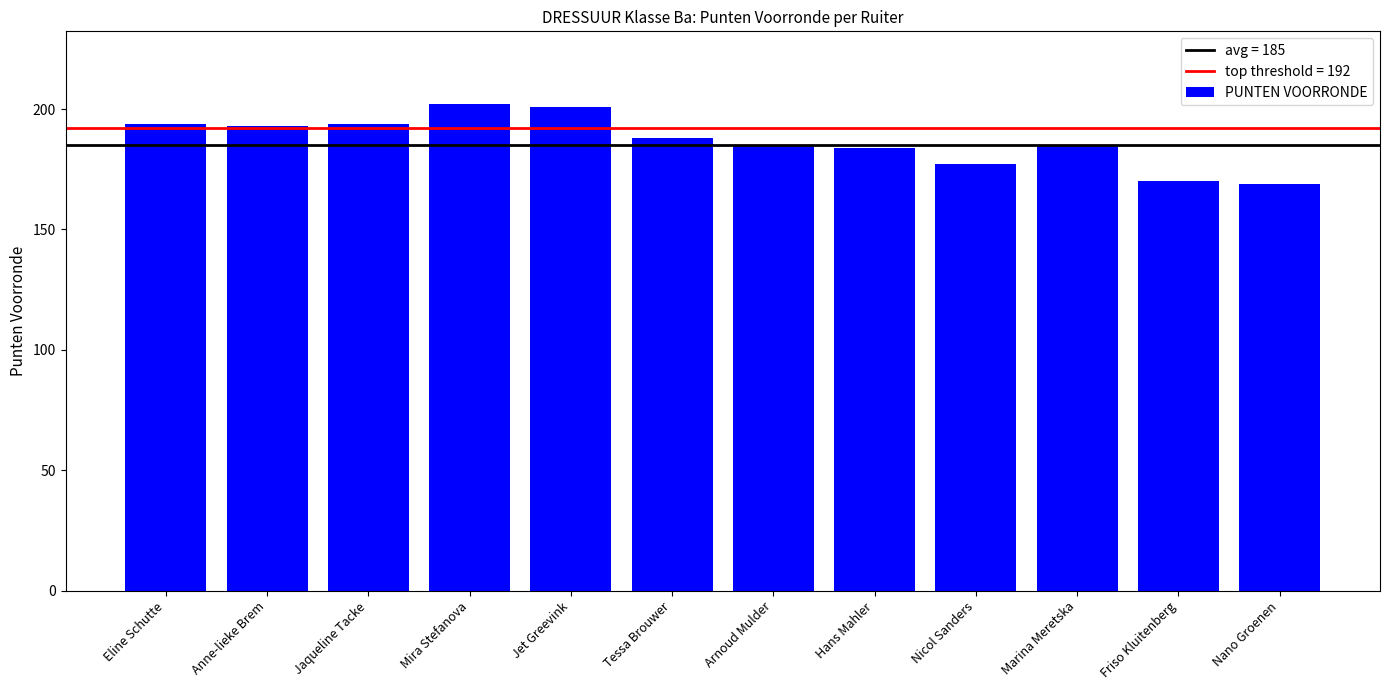

What is the sum of all values?

2242